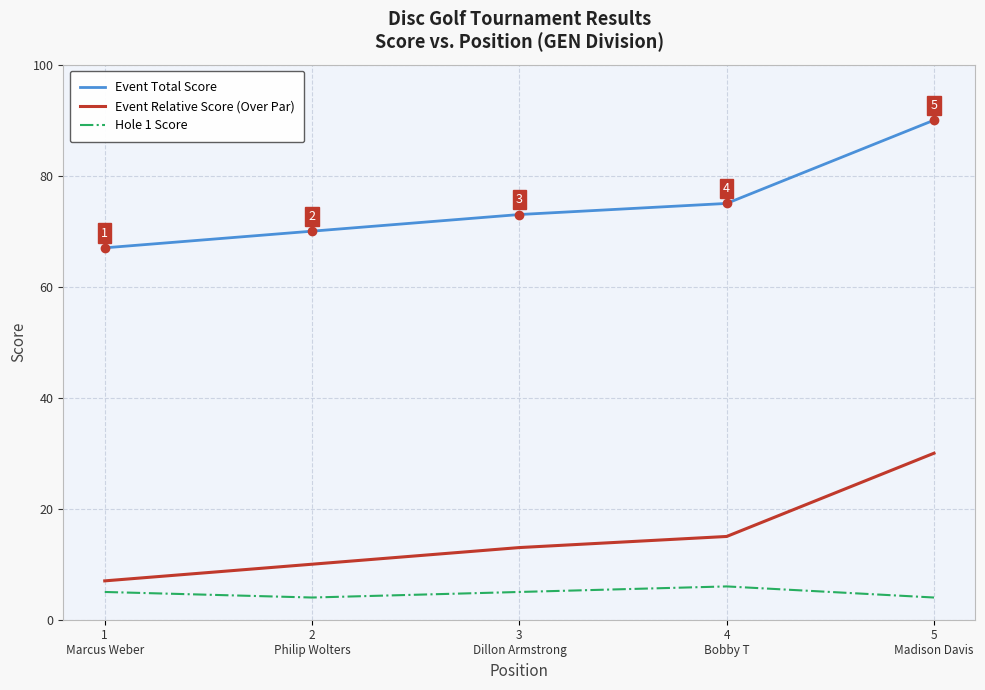

What is the smallest value displayed?

4